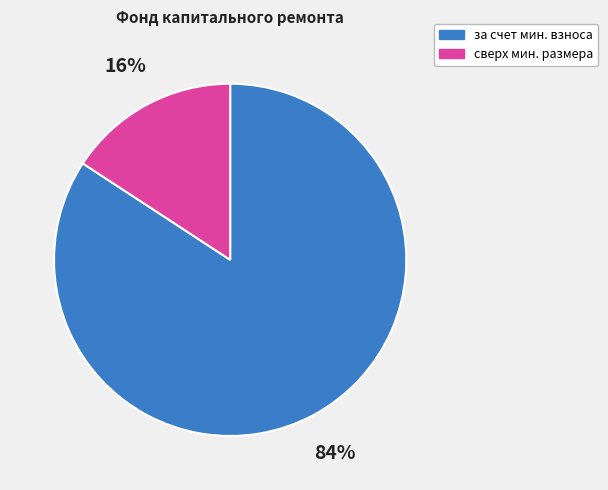

Is there any slice that represents more than half of the pie?

Yes